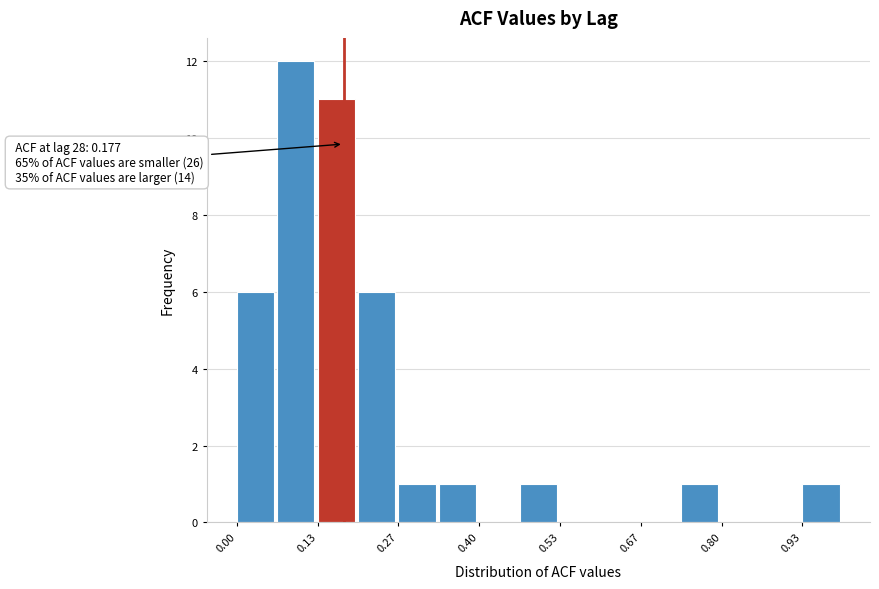

Around what value on the x-axis is the tallest bar? Give the approximate position of its centre, as read against the axis.

0.10